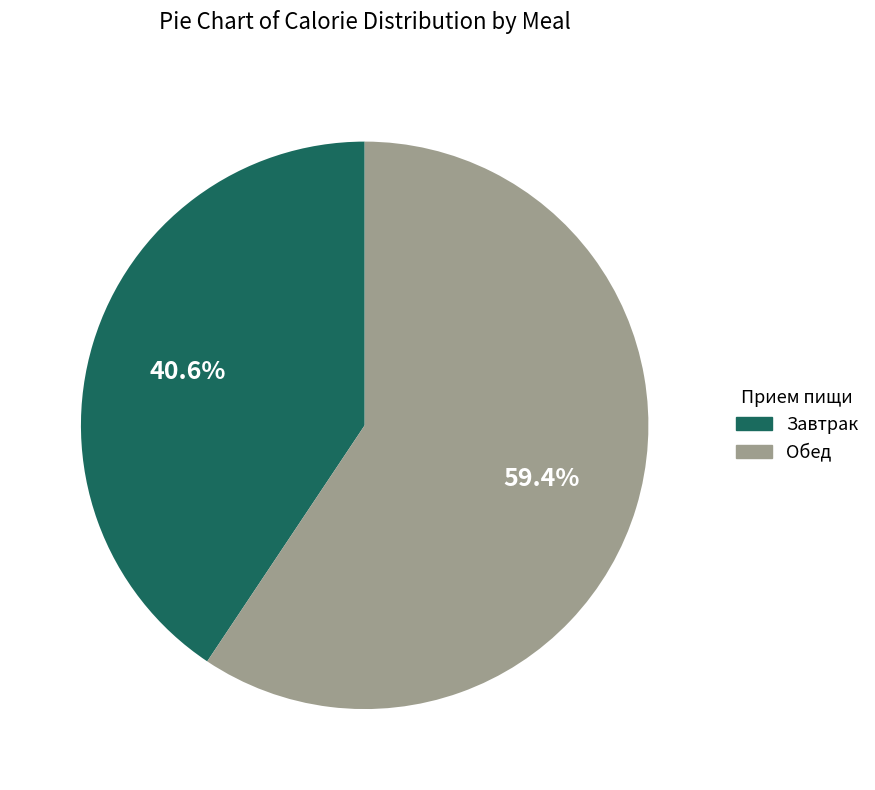

Does Обед represent more than half of the total?

Yes